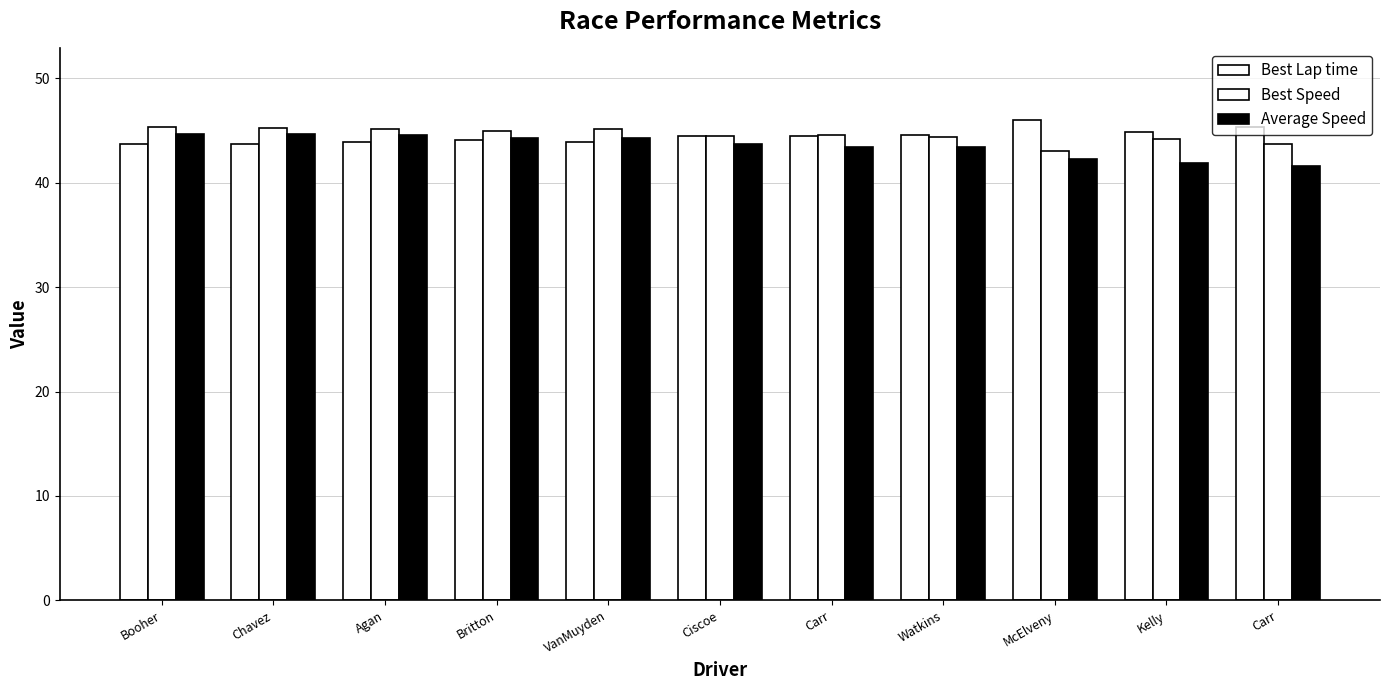

How many values in the Average Speed series are below 43?

3